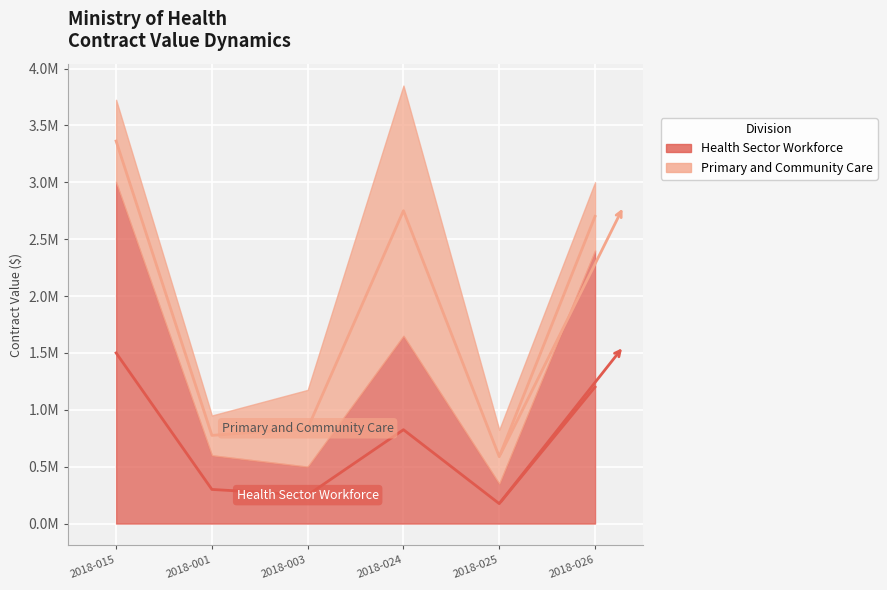

True or false: Health Sector Workforce trend and Primary and Community Care trend cross at least once.

False